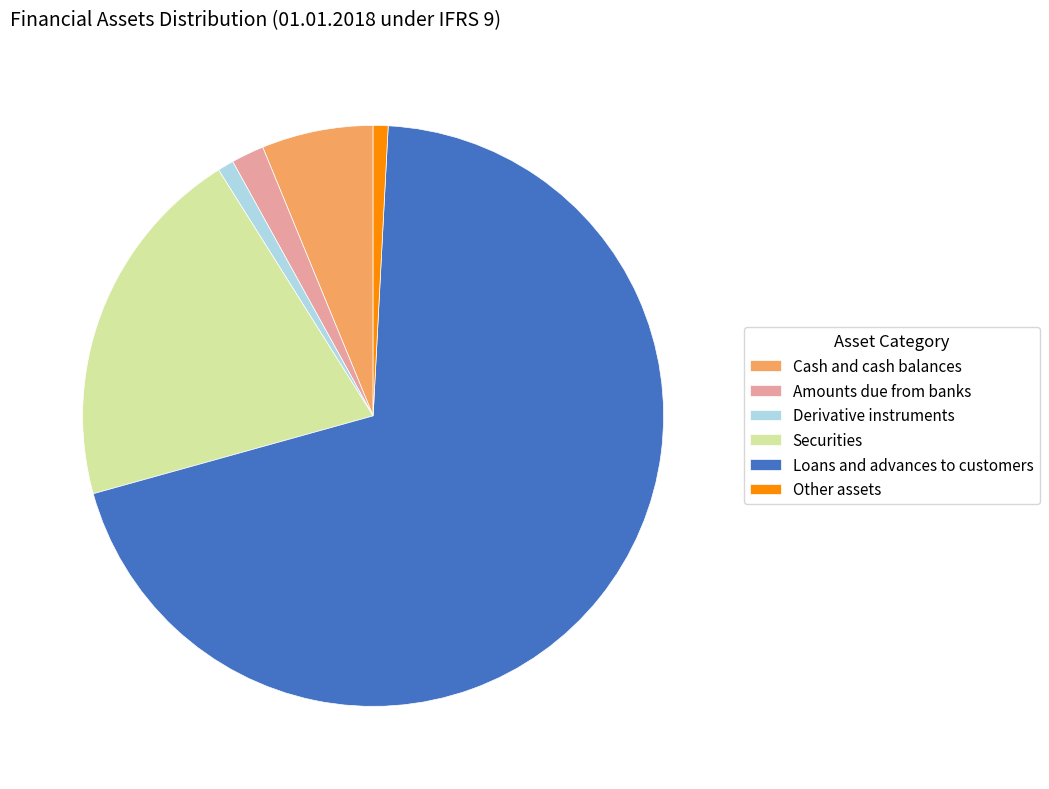

What is the majority slice?

Loans and advances to customers